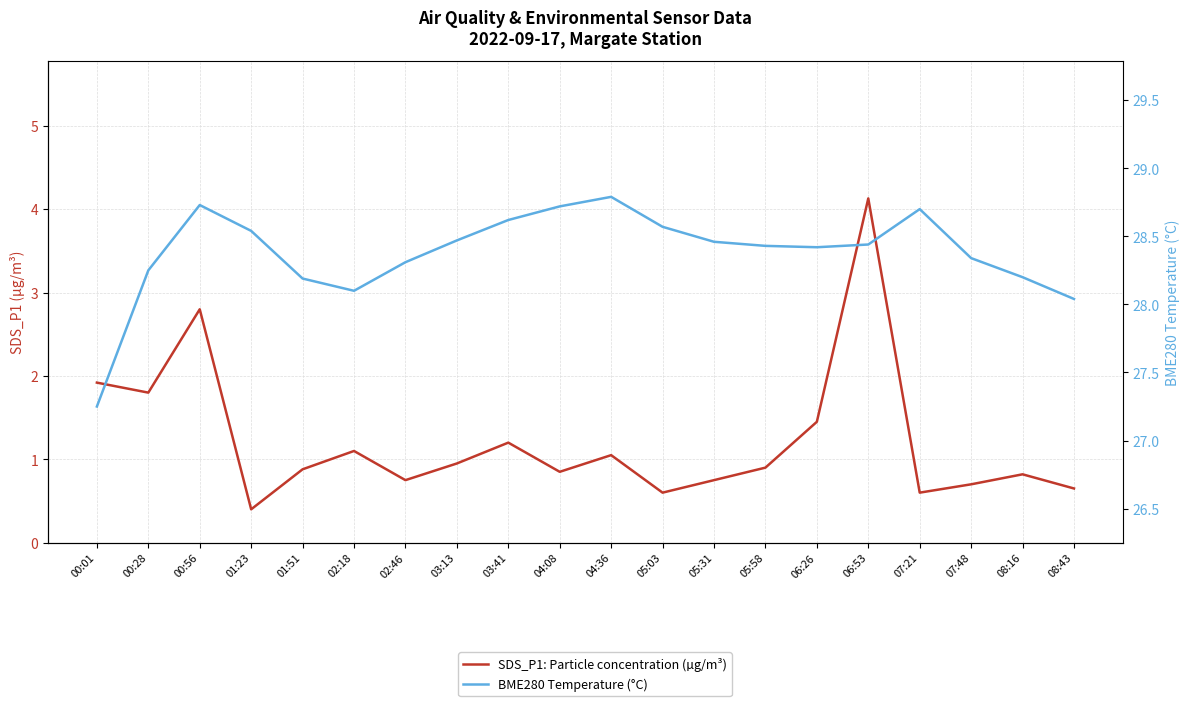

What is the sum of all BME280 Temperature (°C) values?

567.6